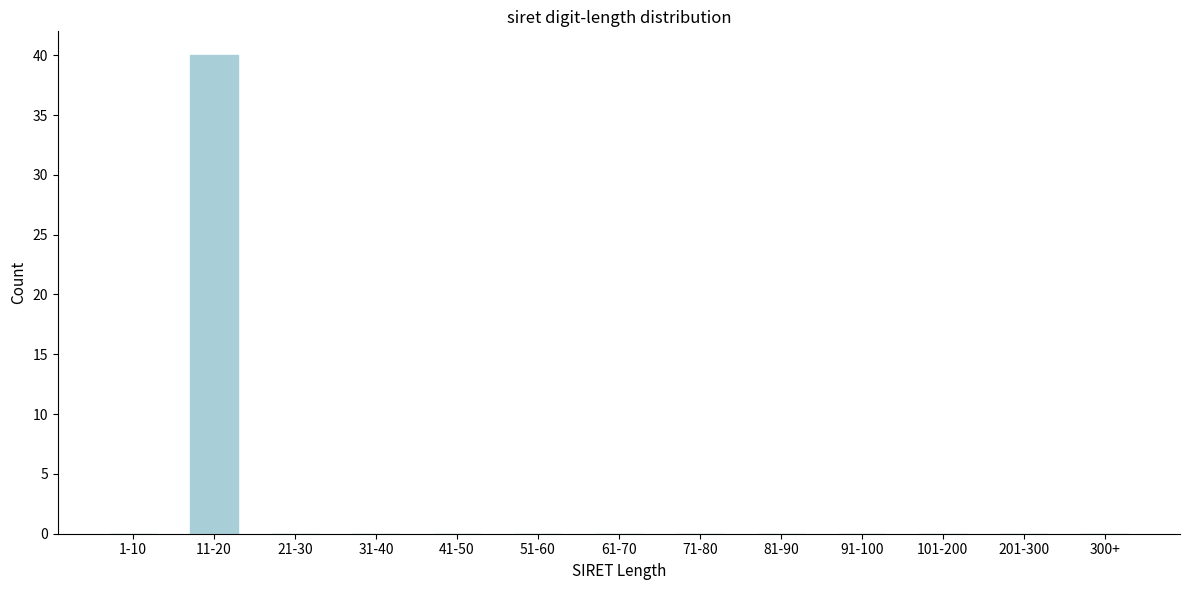

Reading left to right, transcribe all the data shown in this chart.

1-10=0	11-20=40	21-30=0	31-40=0	41-50=0	51-60=0	61-70=0	71-80=0	81-90=0	91-100=0	101-200=0	201-300=0	300+=0